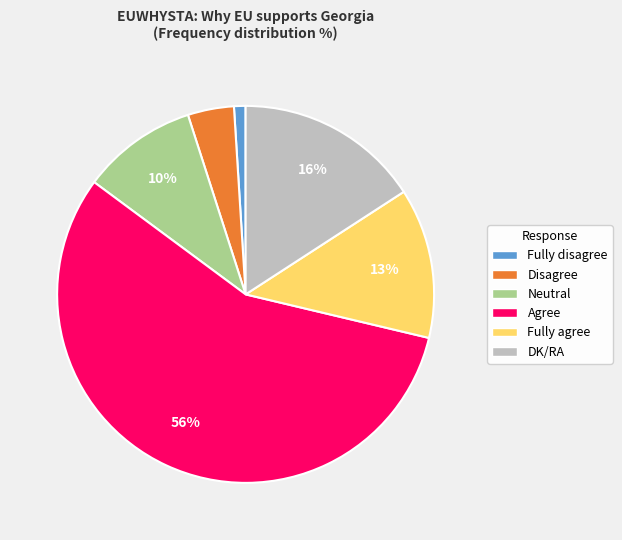

Between Fully agree and DK/RA, which is larger?

DK/RA